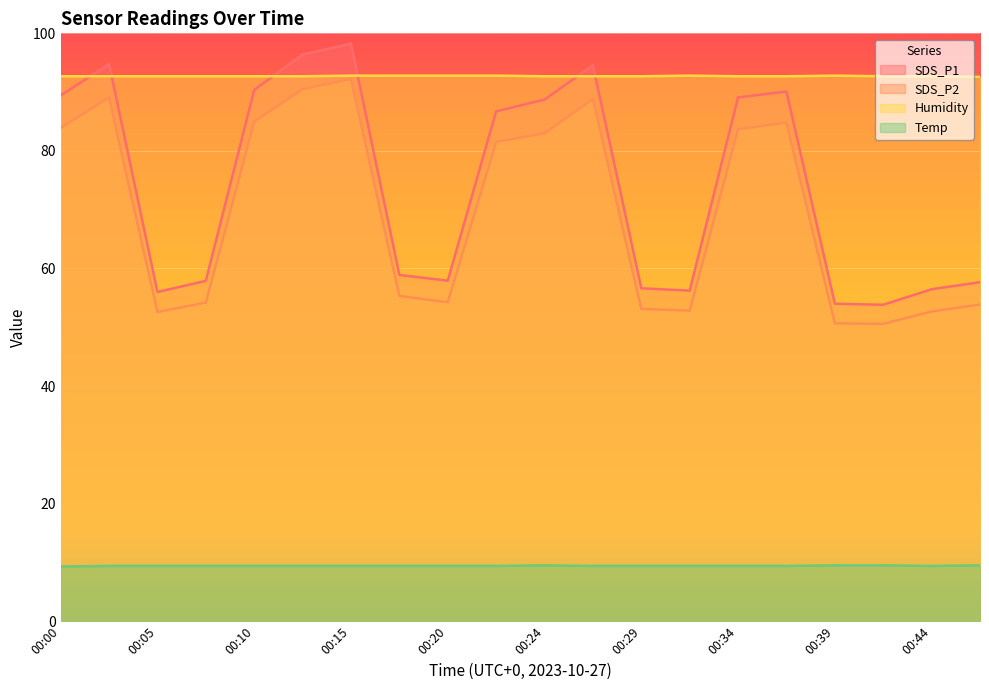

The value of SDS_P2 at 00:41 is 30.7. True or false?

False